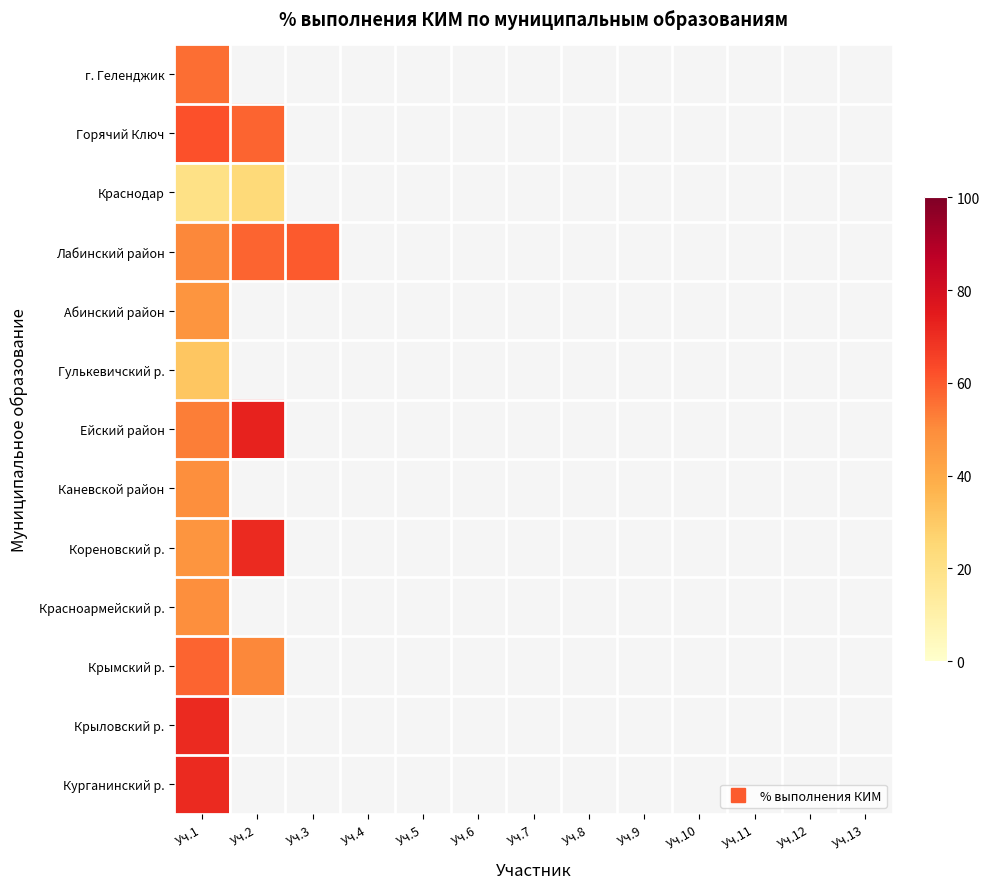

Which series has the largest range (max minus min)?

Кореновский р.